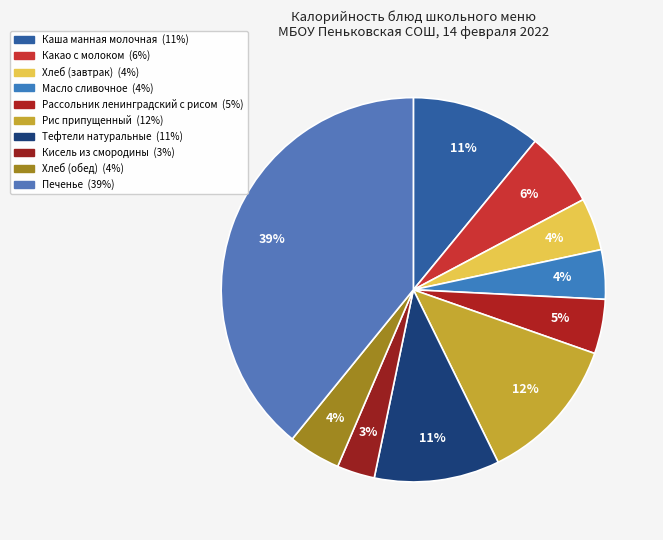

How many segments does this pie chart have?

10